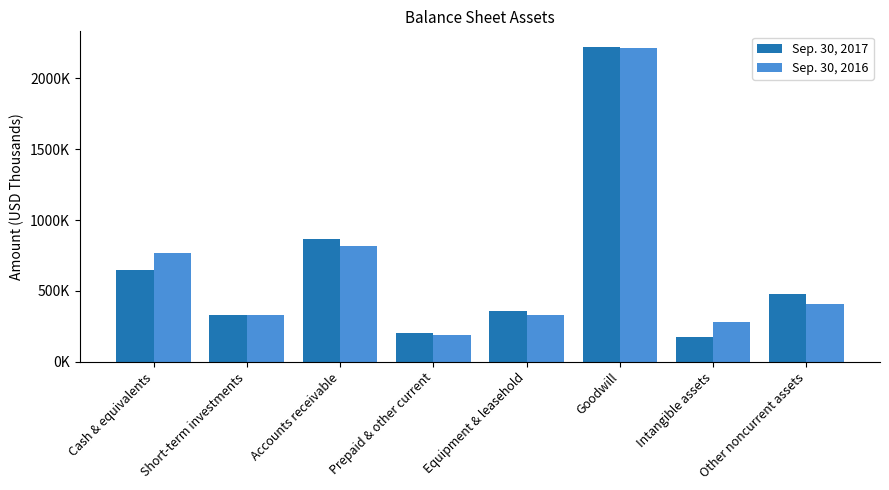

At how many categories does at least one series exceed 1536556?

1